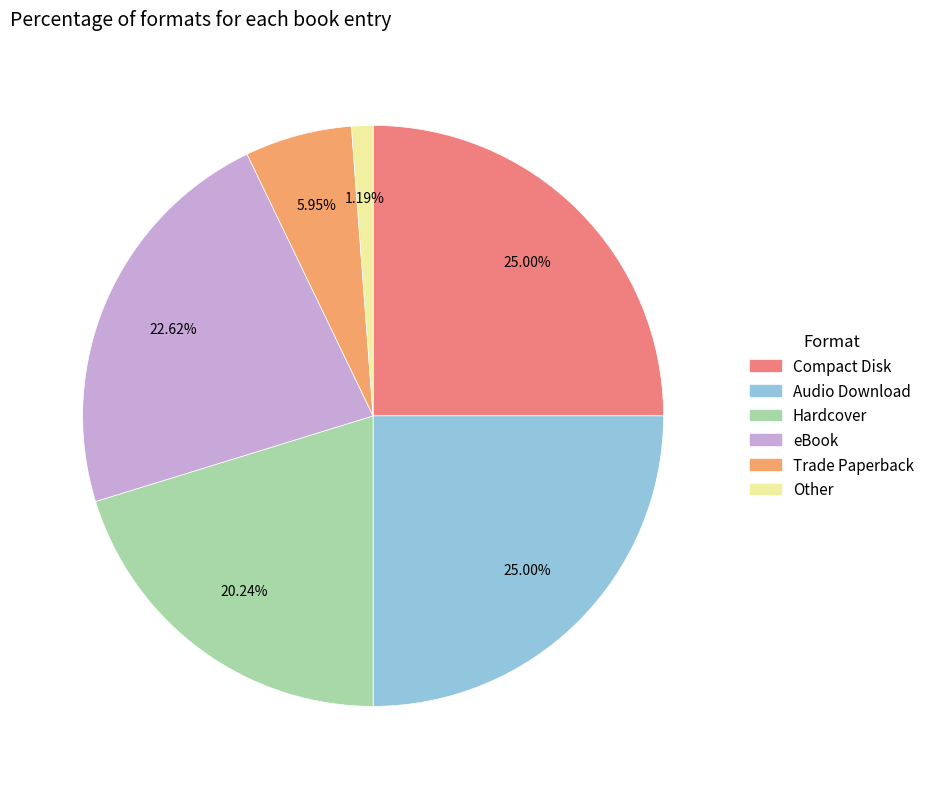

How many slices are in this pie chart?

6